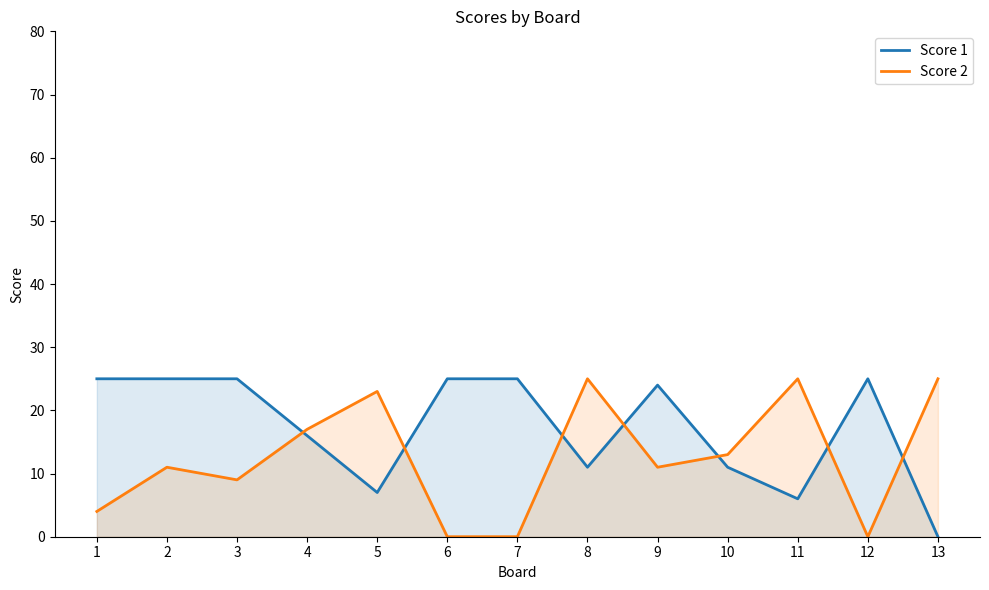

Reading right to left, list all the values displayed in this chart.

Score 1: 0	25	6	11	24	11	25	25	7	16	25	25	25
Score 2: 25	0	25	13	11	25	0	0	23	17	9	11	4